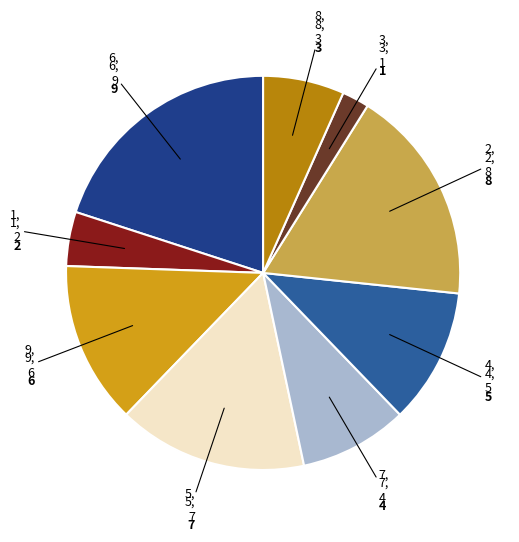

How many slices are in this pie chart?

9